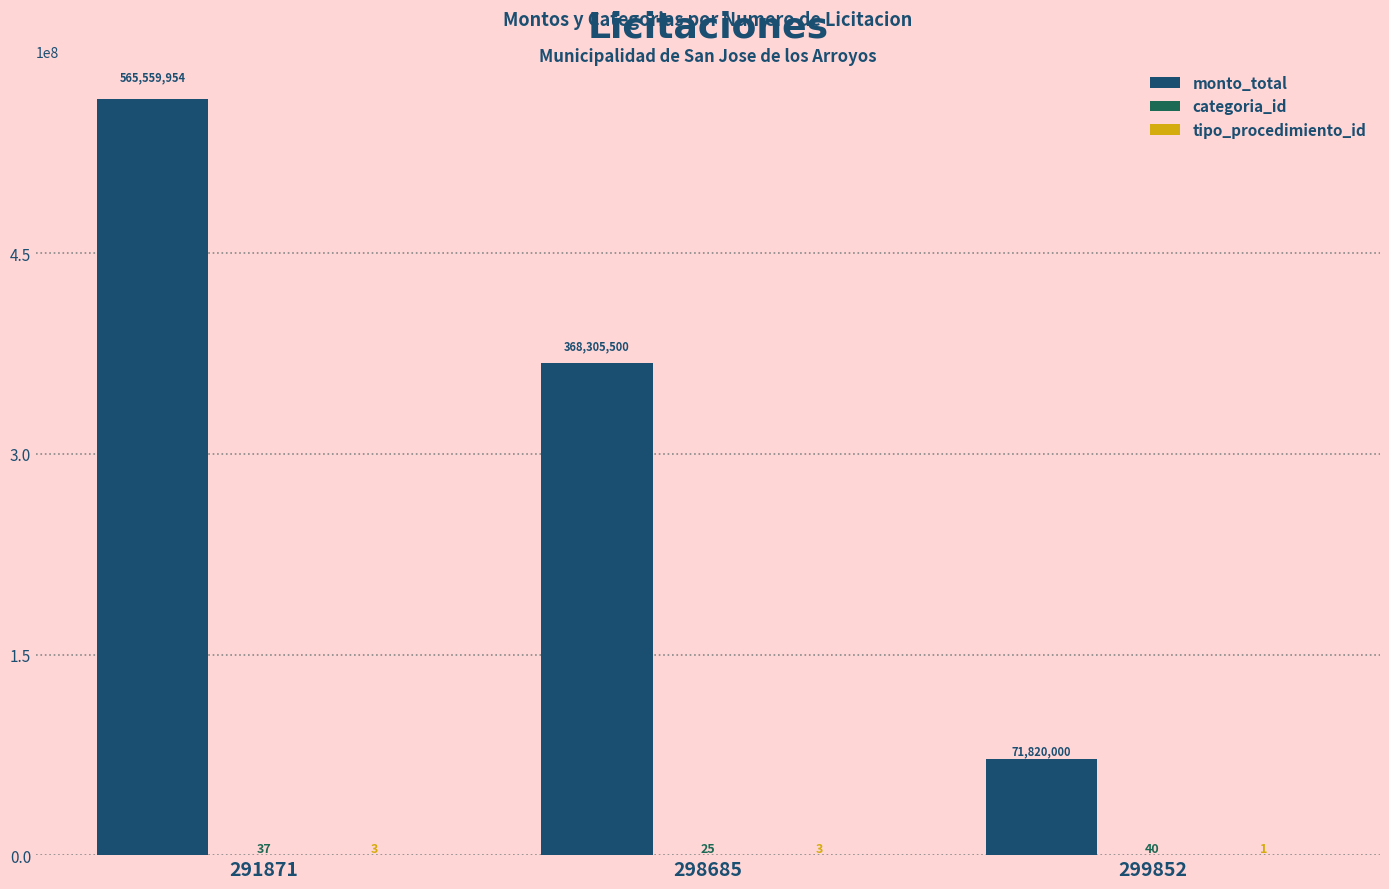

What is the total value across all series at 299852?

71820041